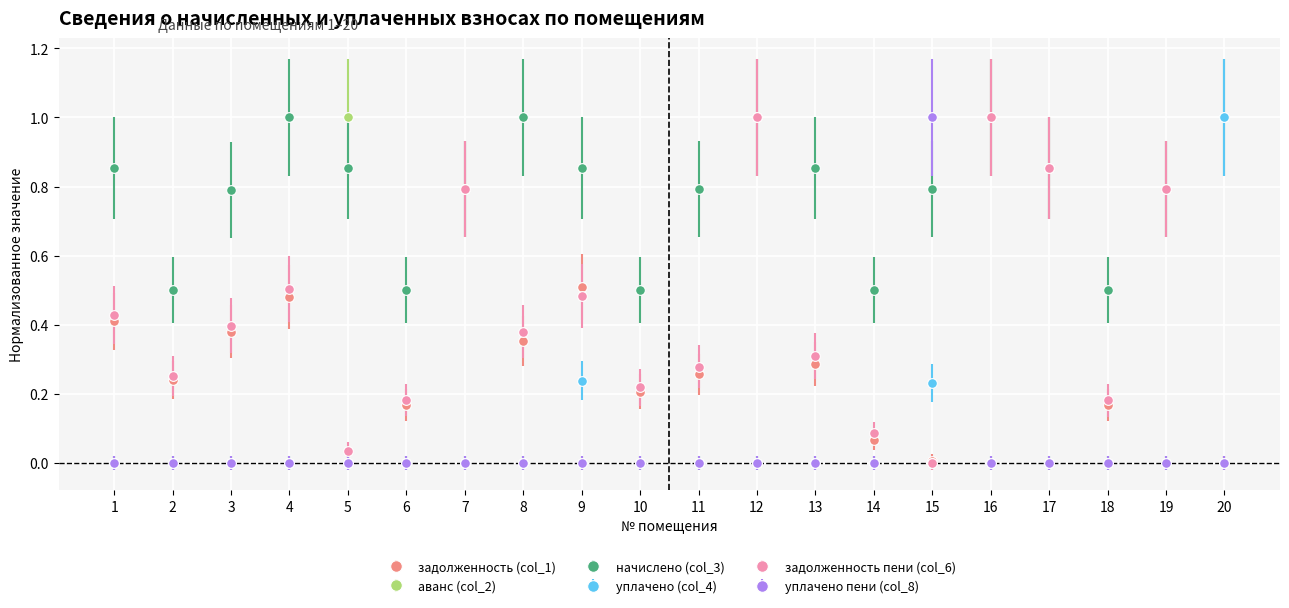

What is the difference between the highest and lowest values at 4?

1.0